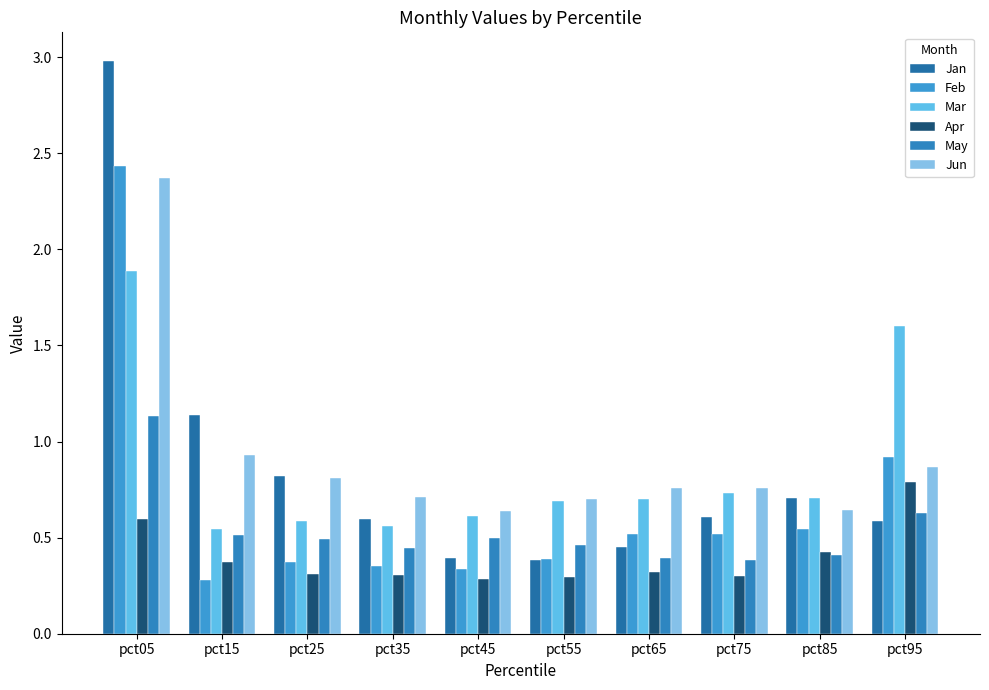

List the labels in order of Jan value, smallest first.

pct55, pct45, pct65, pct95, pct35, pct75, pct85, pct25, pct15, pct05